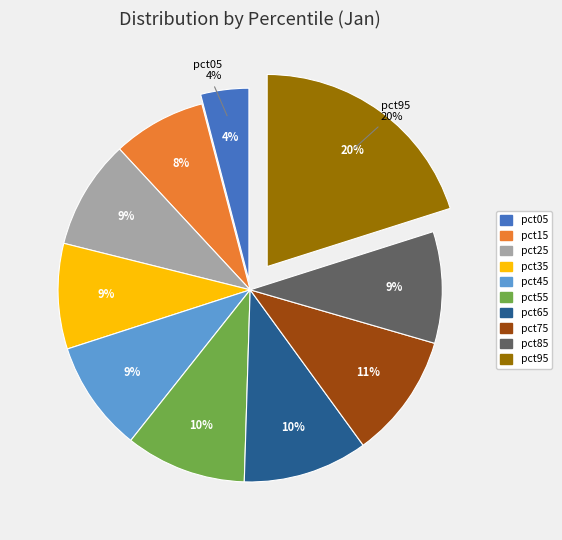

Is there a majority slice in this chart?

No